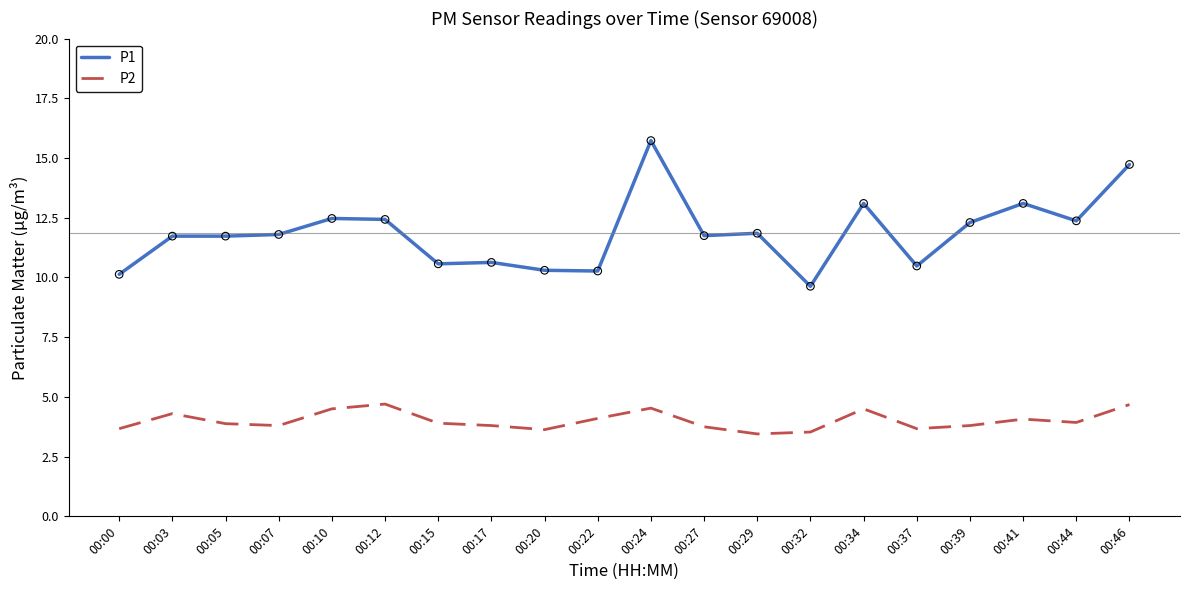

What is the difference between the highest and lowest values at 00:37?

6.8